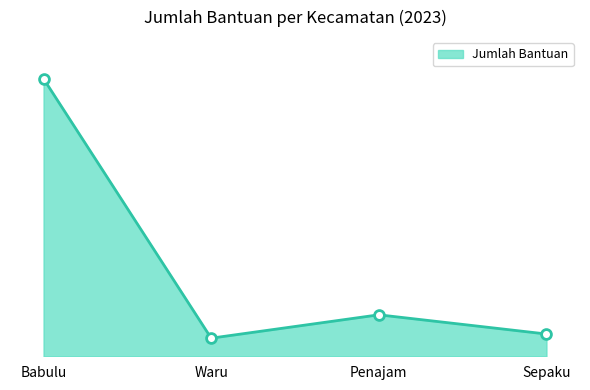

What is the ratio of the value at Waru to the value at Babulu?

0.1